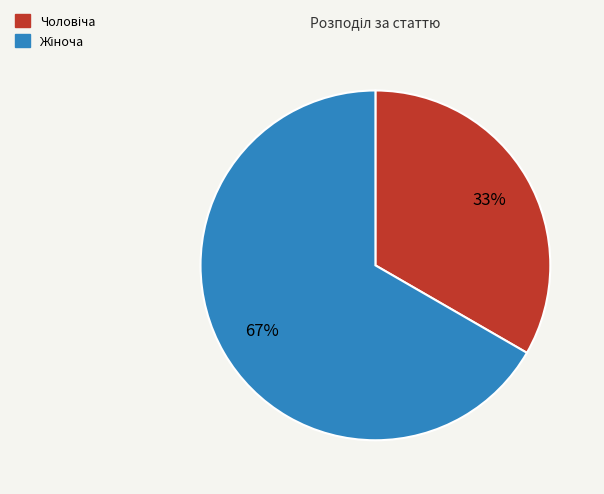

How many segments does this pie chart have?

2